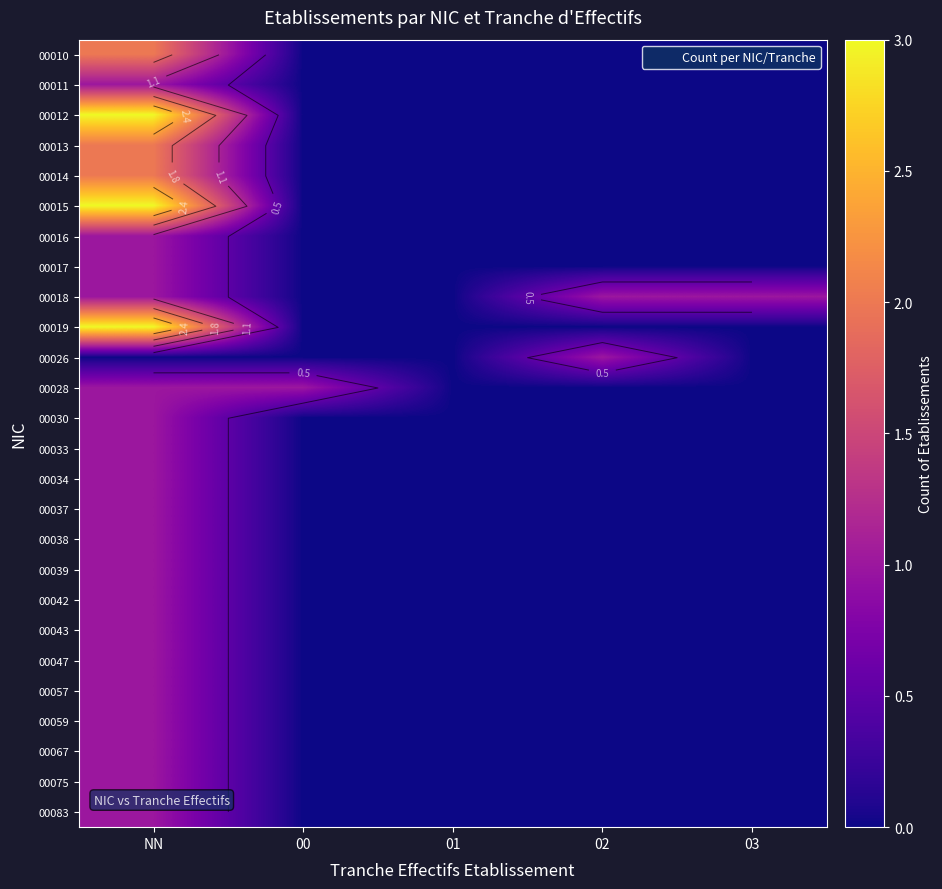

At 01, list the series in order from smallest to largest.

00010, 00011, 00012, 00013, 00014, 00015, 00016, 00017, 00018, 00019, 00026, 00028, 00030, 00033, 00034, 00037, 00038, 00039, 00042, 00043, 00047, 00057, 00059, 00067, 00075, 00083